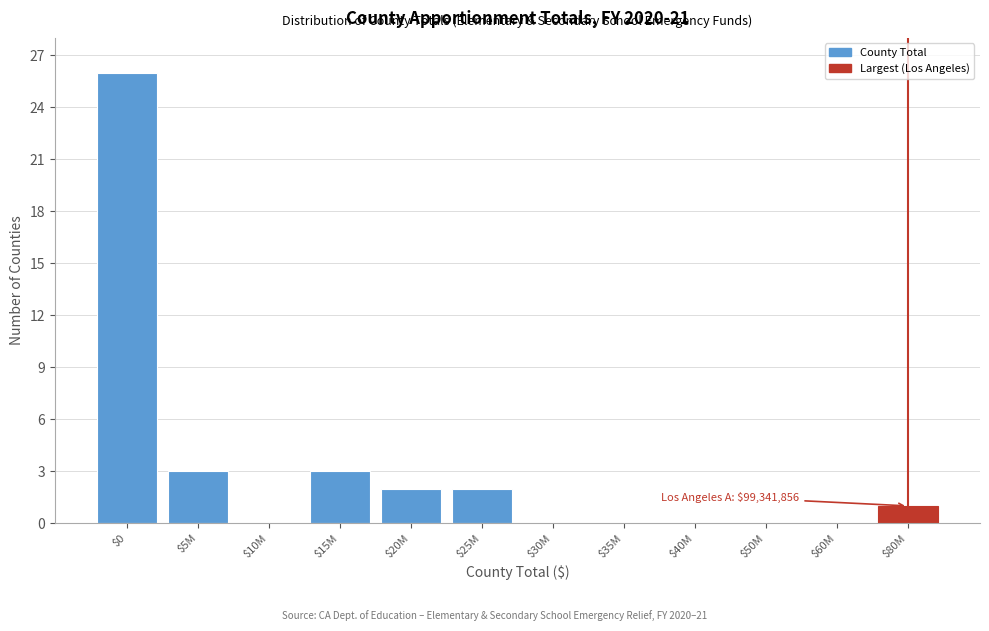

What is the sum of all values?

37